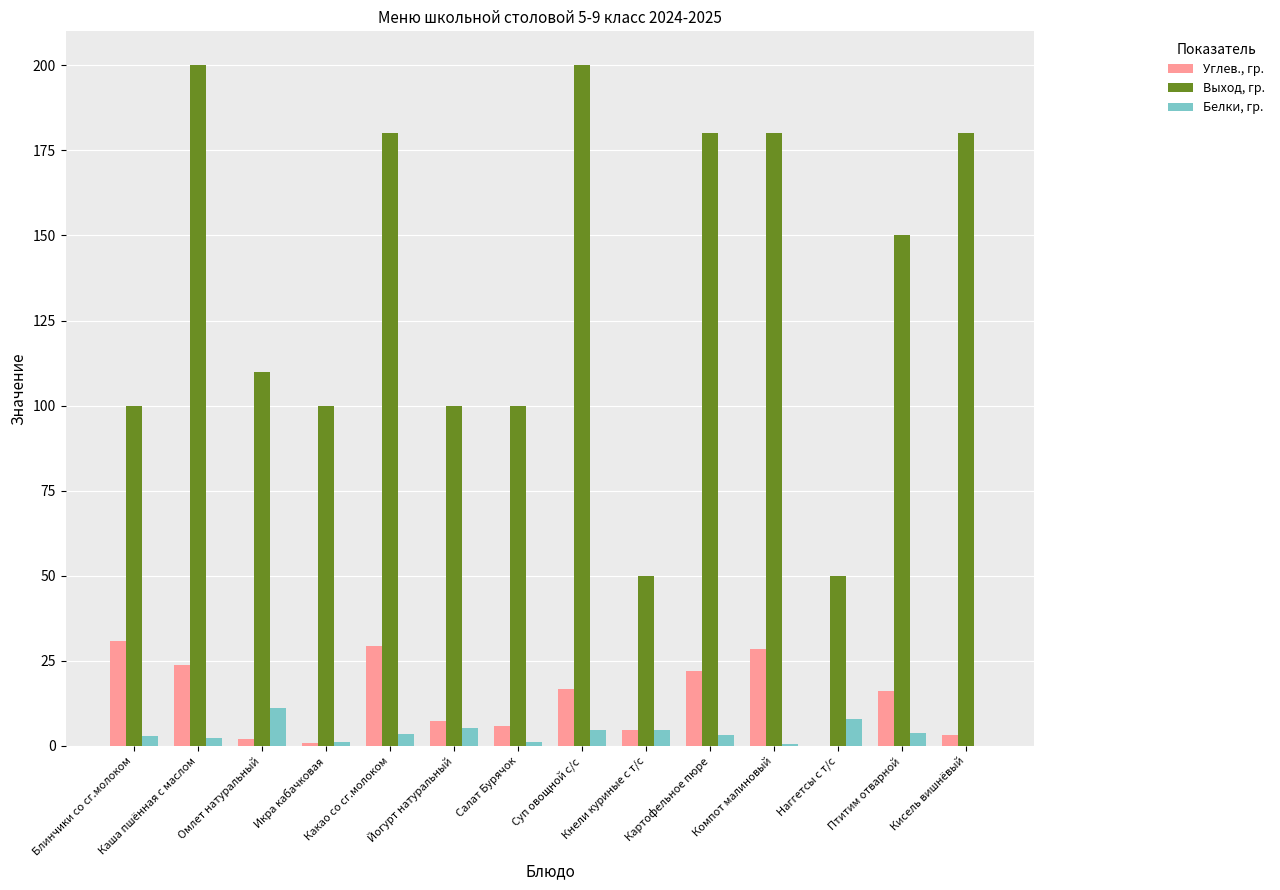

What is the maximum value for Выход, гр.?

200.0